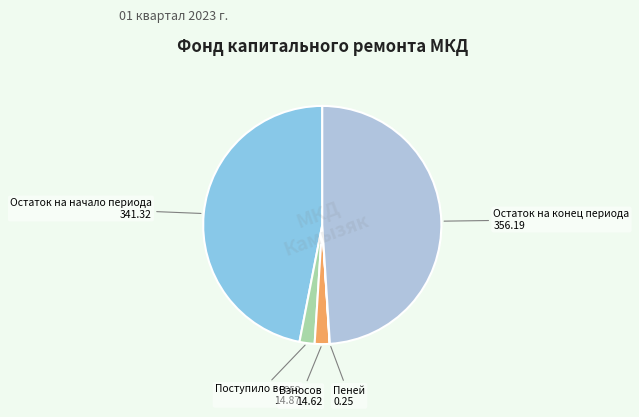

Which category has the biggest portion of the pie?

Остаток на конец периода